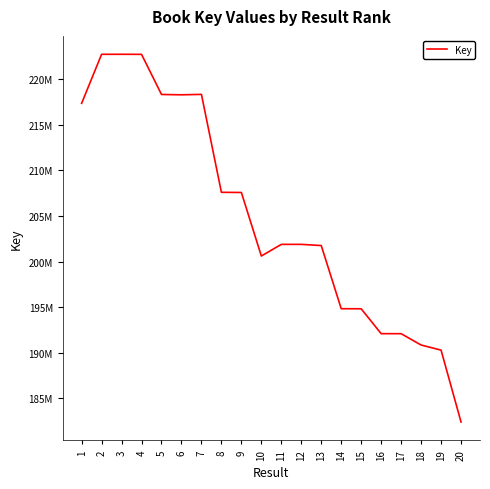

Reading right to left, what are all the values shown in this chart?

20=182392693	19=190281345	18=190840332	17=192083859	16=192086038	15=194815154	14=194825126	13=201754122	12=201883478	11=201881472	10=200605565	9=207574474	8=207594574	7=218335874	6=218290145	5=218325940	4=222728662	3=222736714	2=222733130	1=217354660